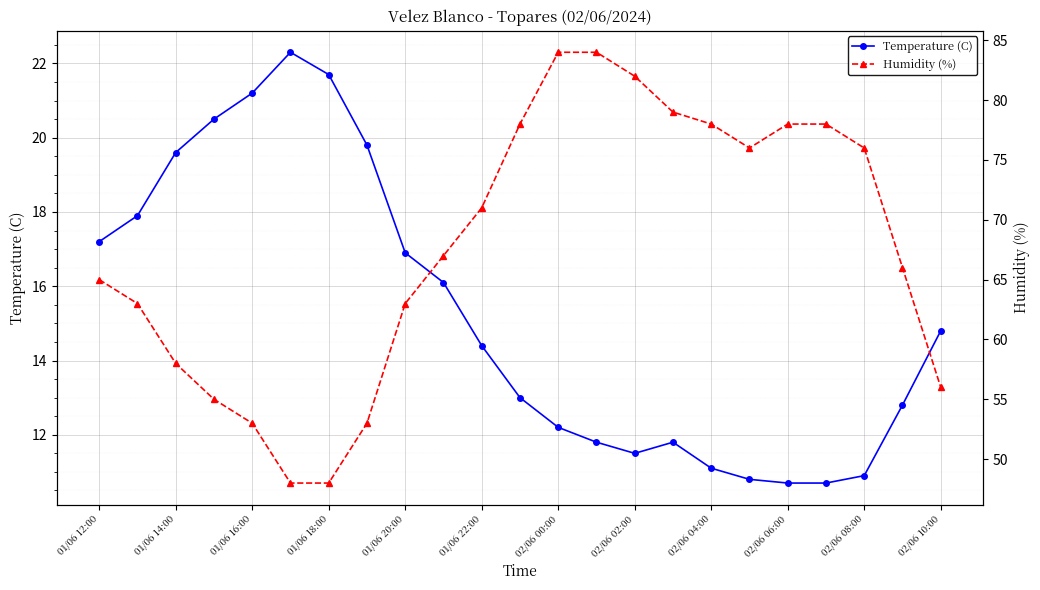

How many values in the Temperature (C) series exceed 14?

12